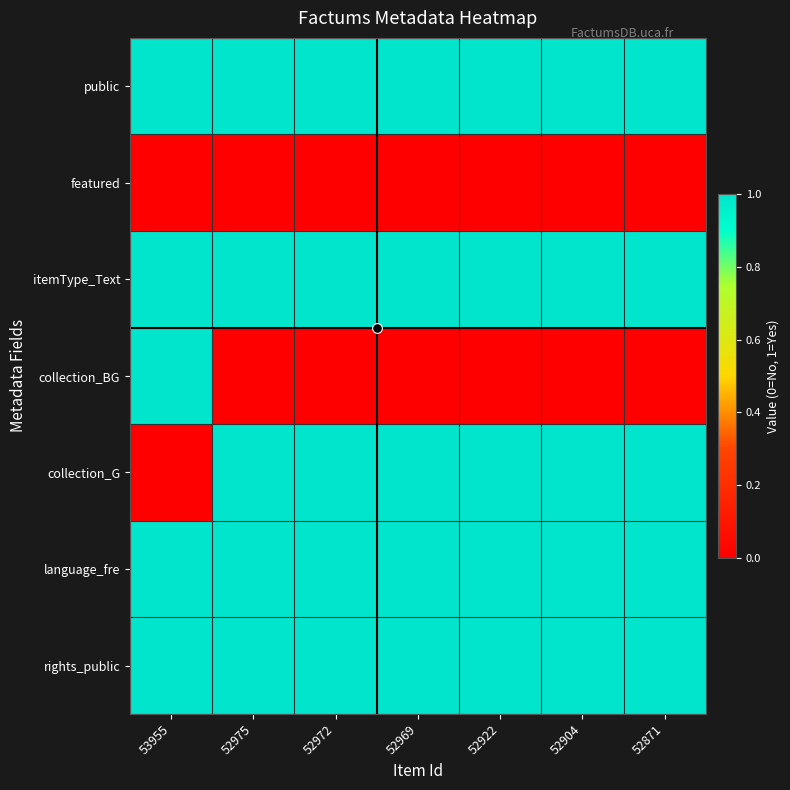

What is the total value across all series at 52975?

5